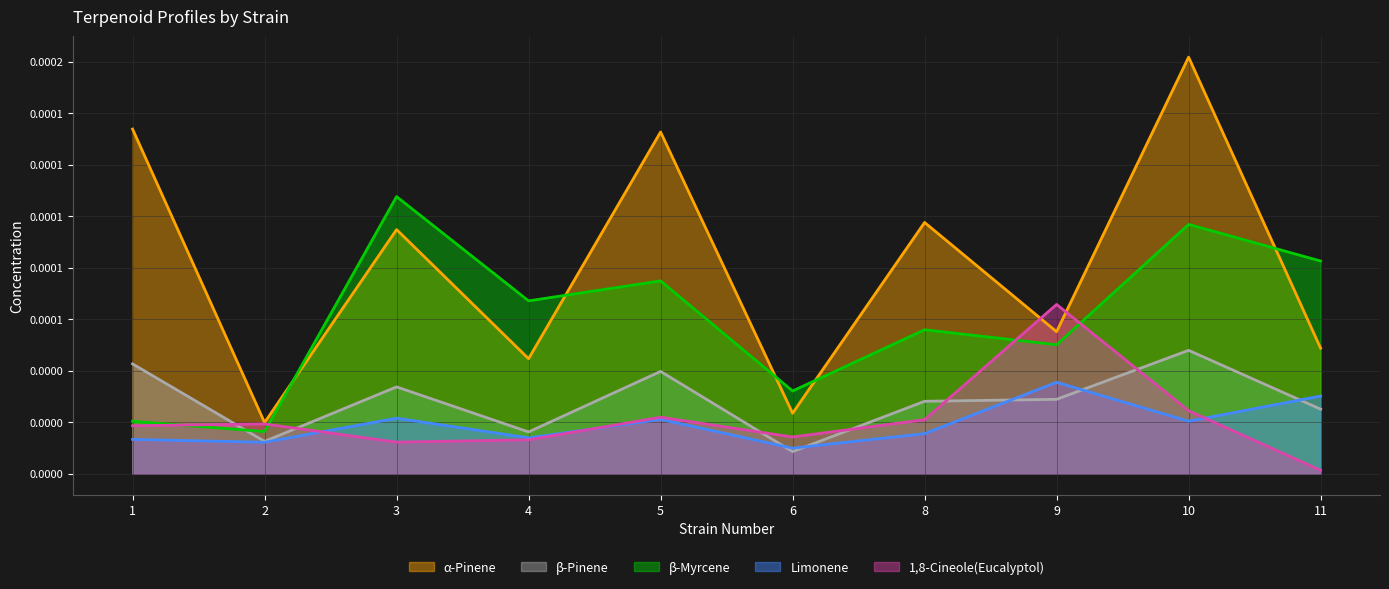

At how many categories does at least one series exceed 0?

10